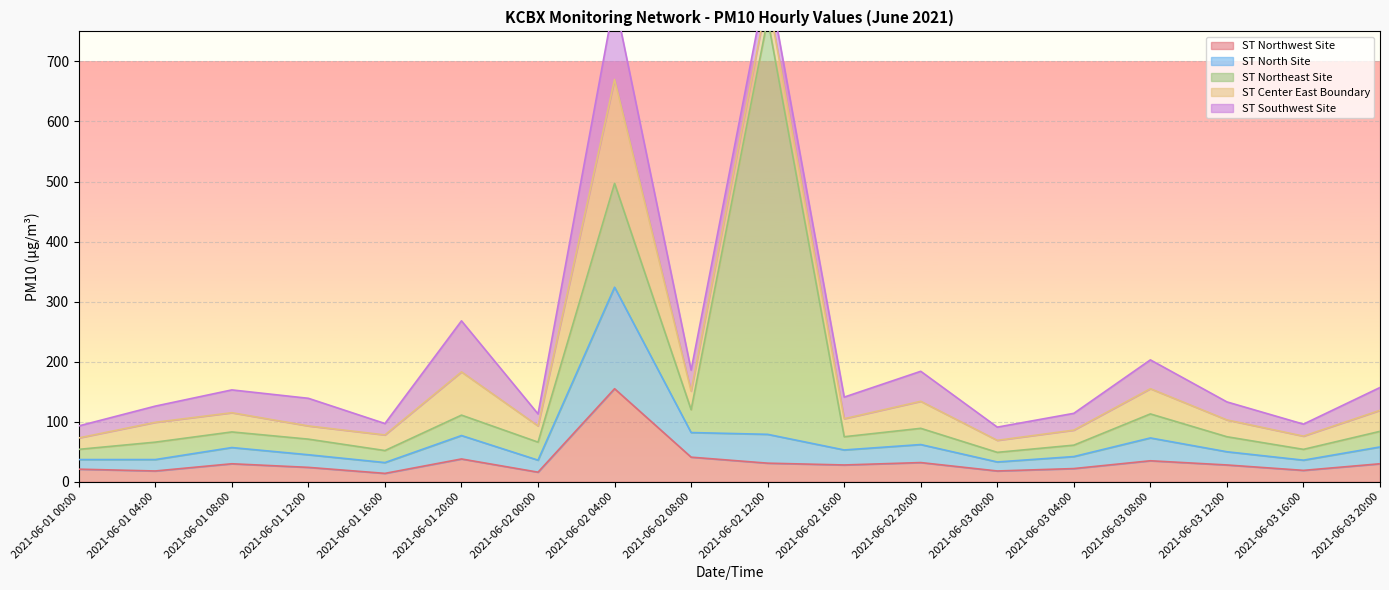

What is the spread (max minus min) of values at 2021-06-03 08:00?

13